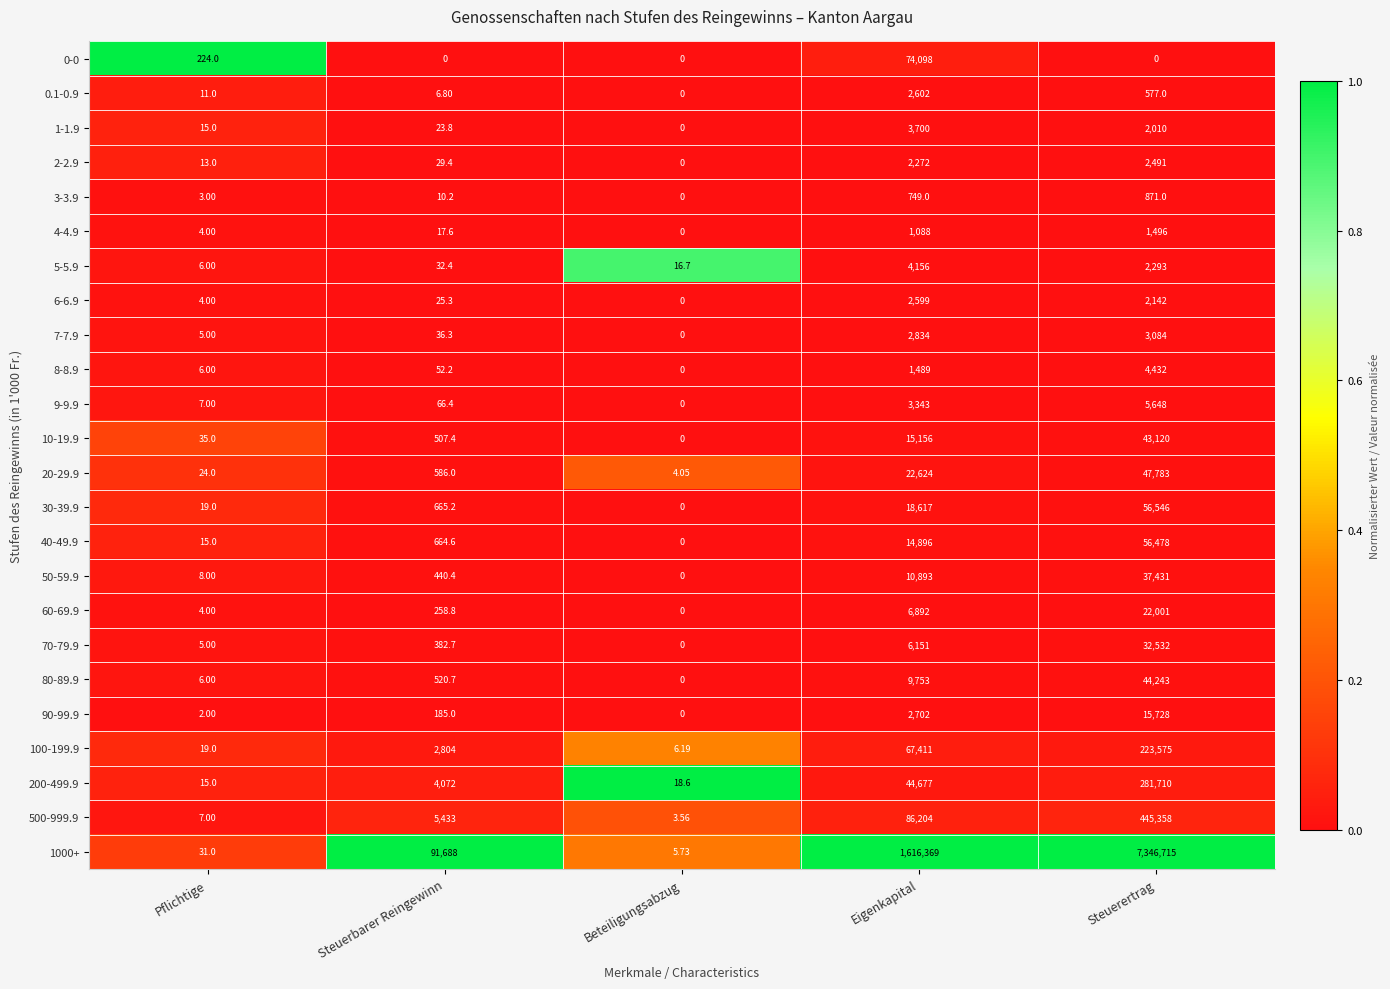

Which series has the largest total across all categories?

1000+